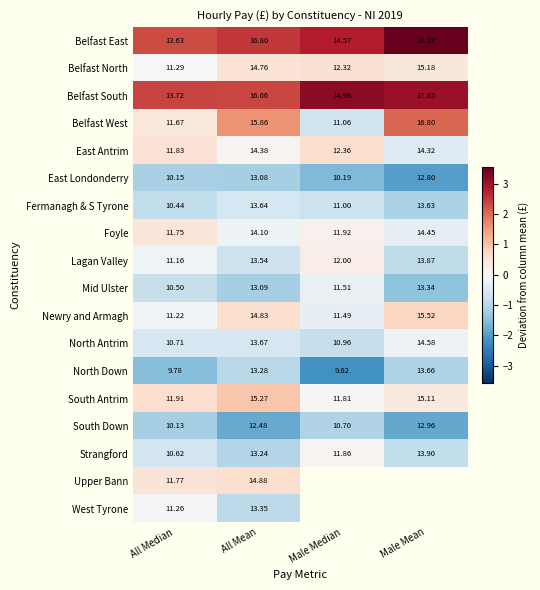

True or false: Lagan Valley has a value of 0.4 at Male Median.

False